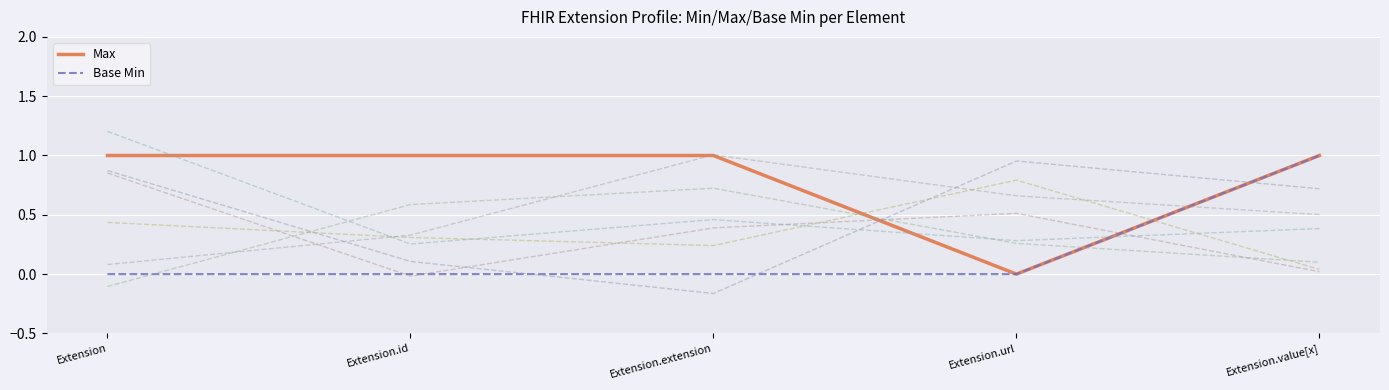

What is the label of the 3rd point from the left?

Extension.extension